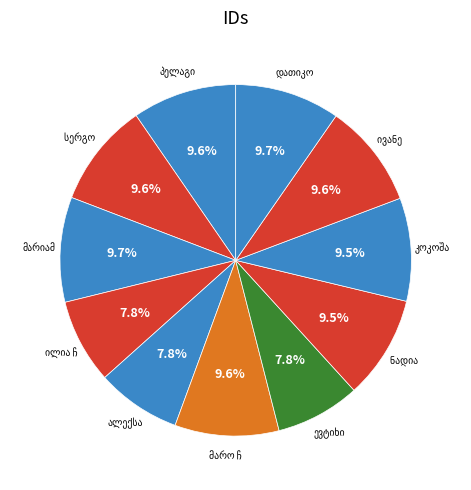

What is the change in value from მარიამ ჩხეიძე (1) to კოკოშა ჩხატარაიშვილი?

-503